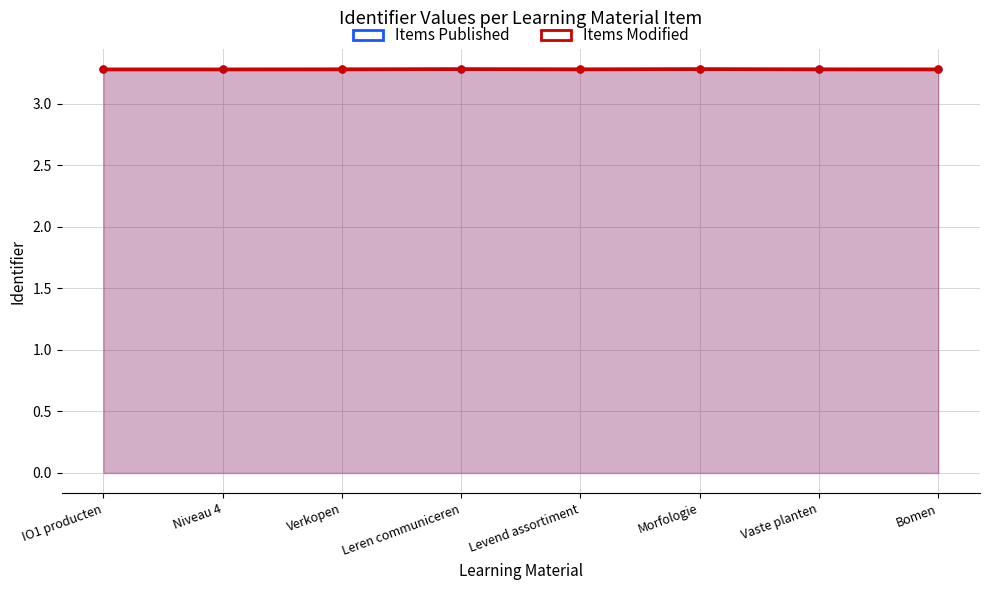

Reading left to right, extract all data points from this chart.

Items Published: IO1 producten=3.3	Niveau 4=3.3	Verkopen=3.3	Leren communiceren=3.3	Levend assortiment=3.3	Morfologie=3.3	Vaste planten=3.3	Bomen=3.3
Items Modified: IO1 producten=3.3	Niveau 4=3.3	Verkopen=3.3	Leren communiceren=3.3	Levend assortiment=3.3	Morfologie=3.3	Vaste planten=3.3	Bomen=3.3